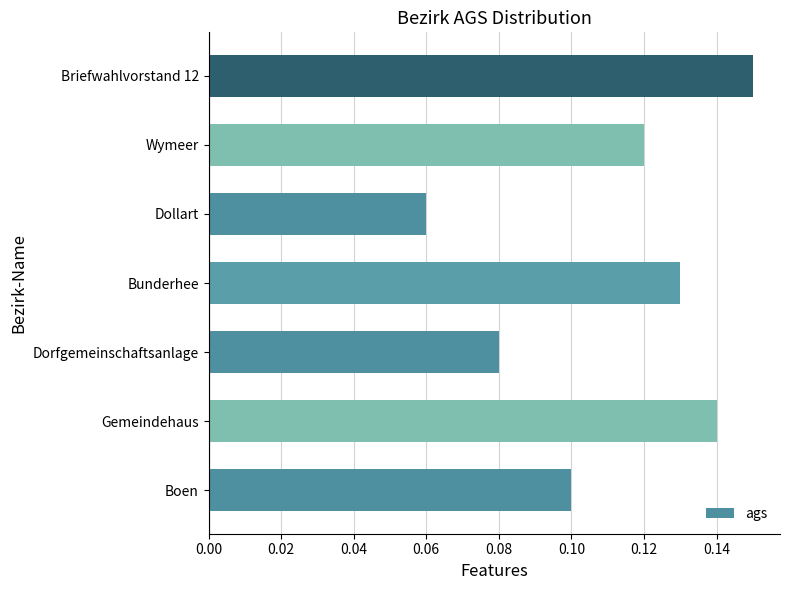

Which has a higher value, Gemeindehaus or Boen?

Gemeindehaus